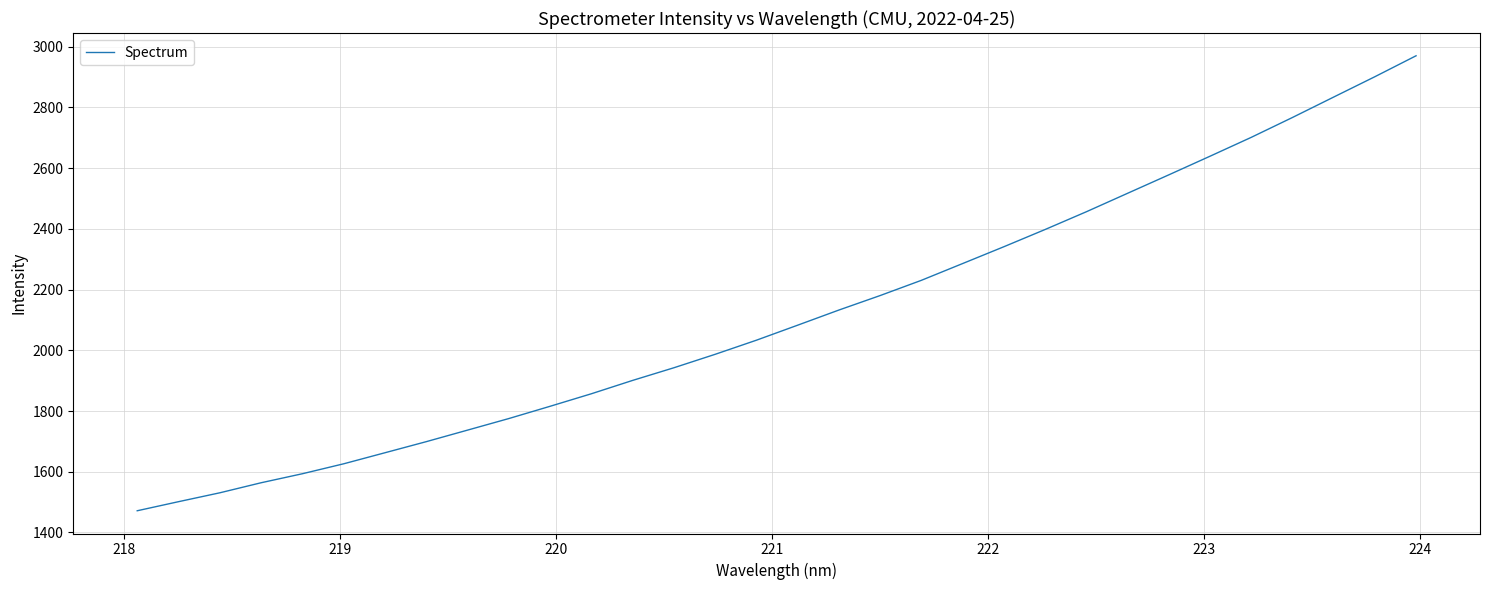

What is the difference between the maximum and minimum values?

1498.3